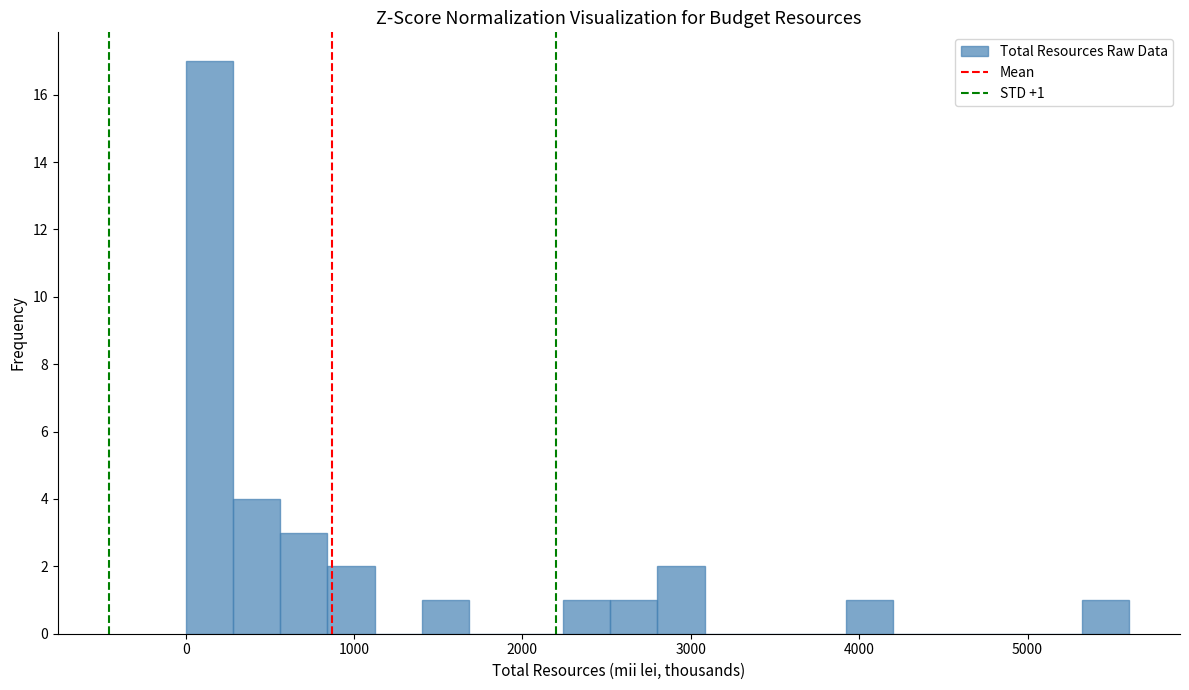

Read against the x-axis, roughly where is the centre of the tallest bar?

100